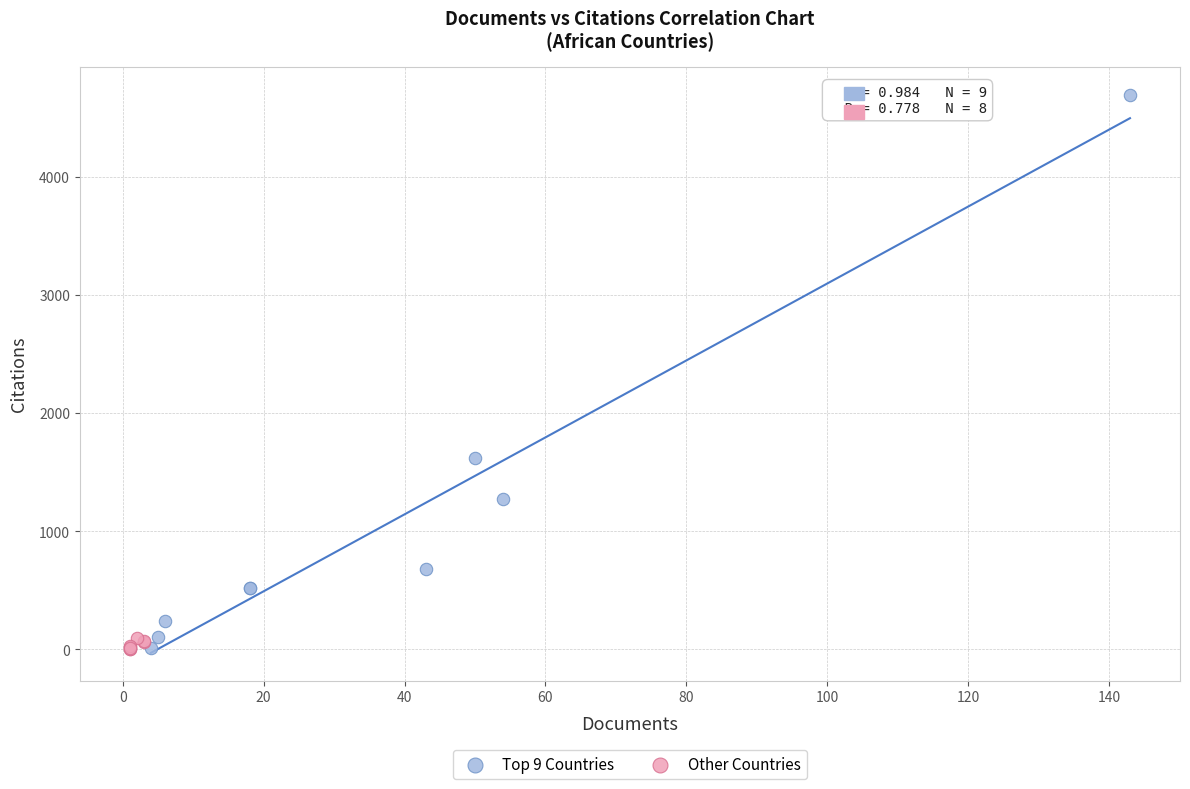

Which series contains the highest Y value?

Top 9 Countries